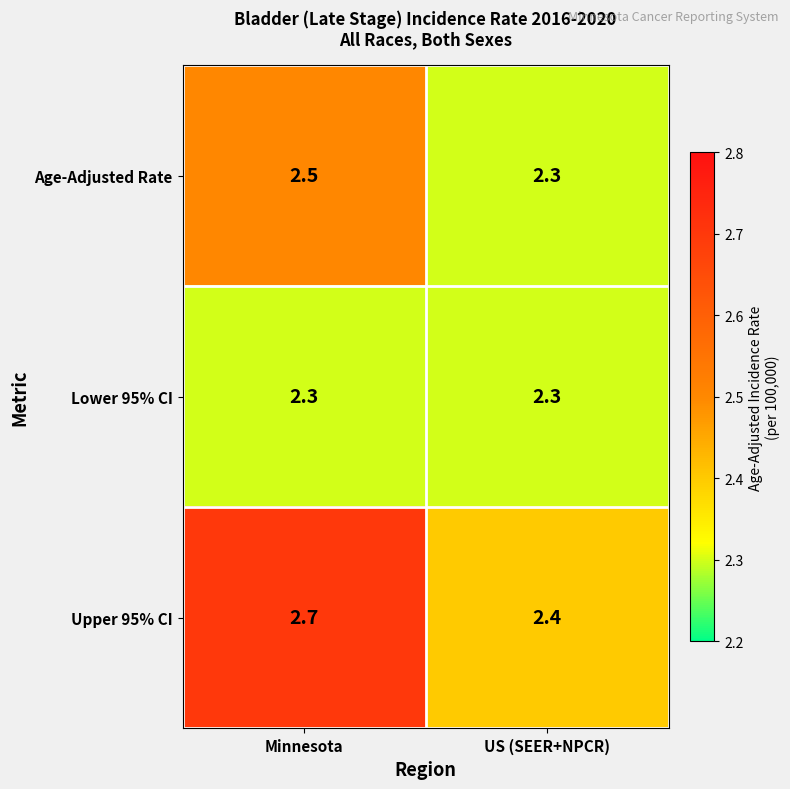

Reading left to right, transcribe all the data shown in this chart.

Age-Adjusted Rate: Minnesota=2.5	US (SEER+NPCR)=2.3
Lower 95% CI: Minnesota=2.3	US (SEER+NPCR)=2.3
Upper 95% CI: Minnesota=2.7	US (SEER+NPCR)=2.4